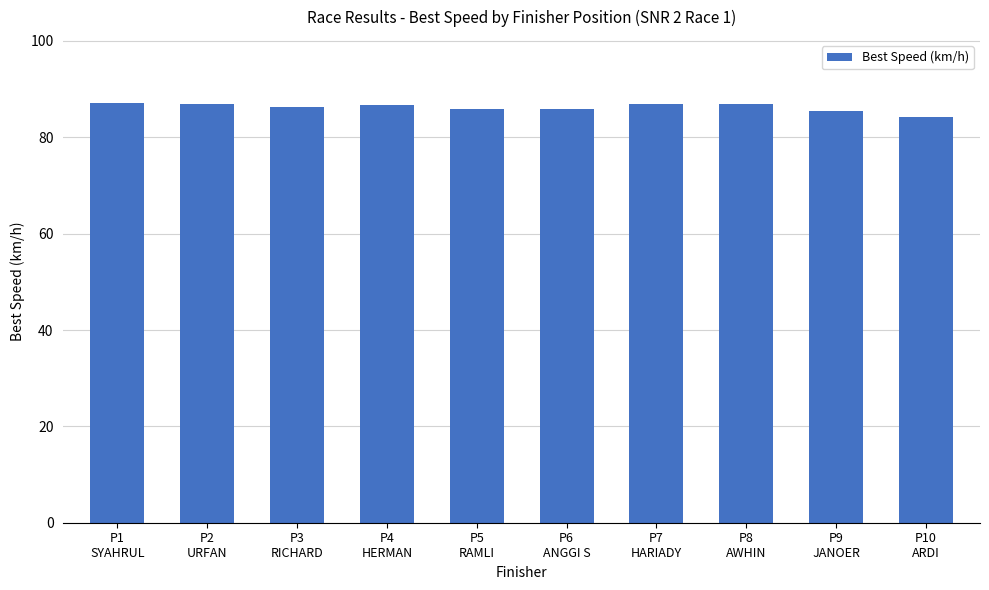

What is the ratio of the value at P6
ANGGI S to the value at P1
SYAHRUL?

1.0